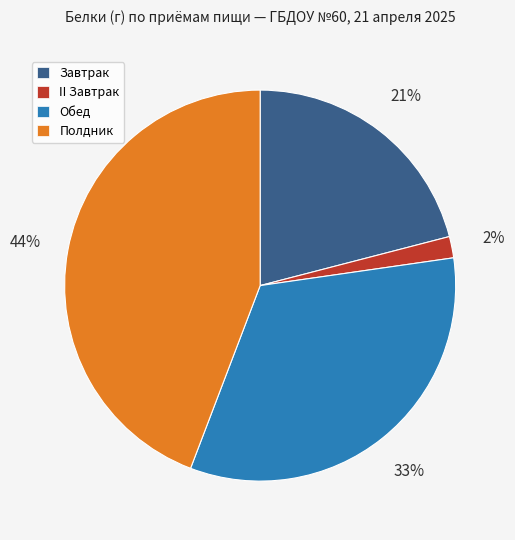

True or false: Полдник accounts for 35% of the total.

False